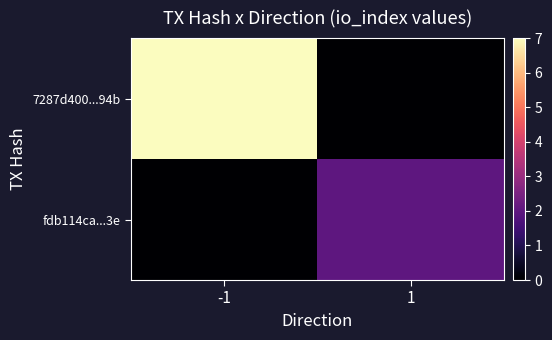

Between 1 and -1, which is larger?

-1